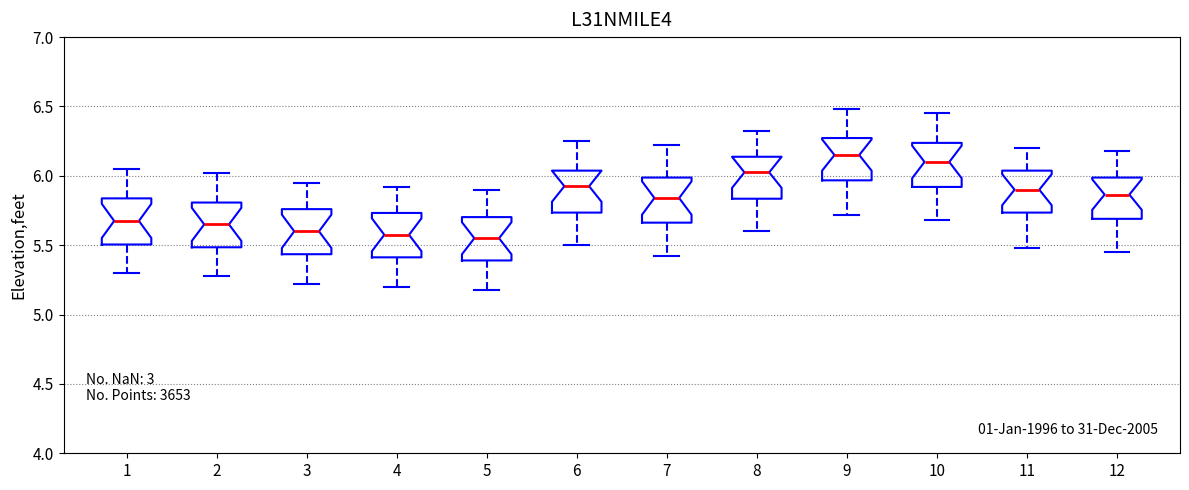

Which box has the highest median line?

9